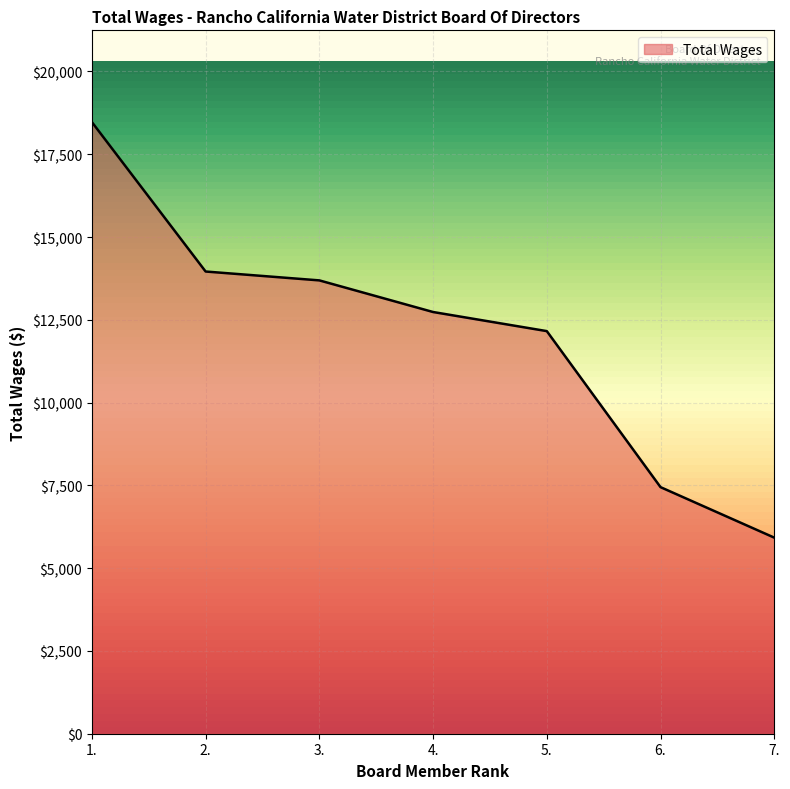

What is the difference between the maximum and minimum values?

12550